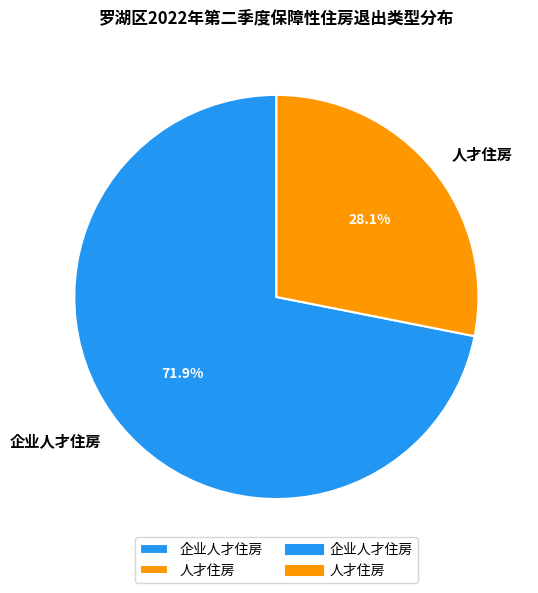

Rank the categories by value from highest to lowest.

企业人才住房, 人才住房